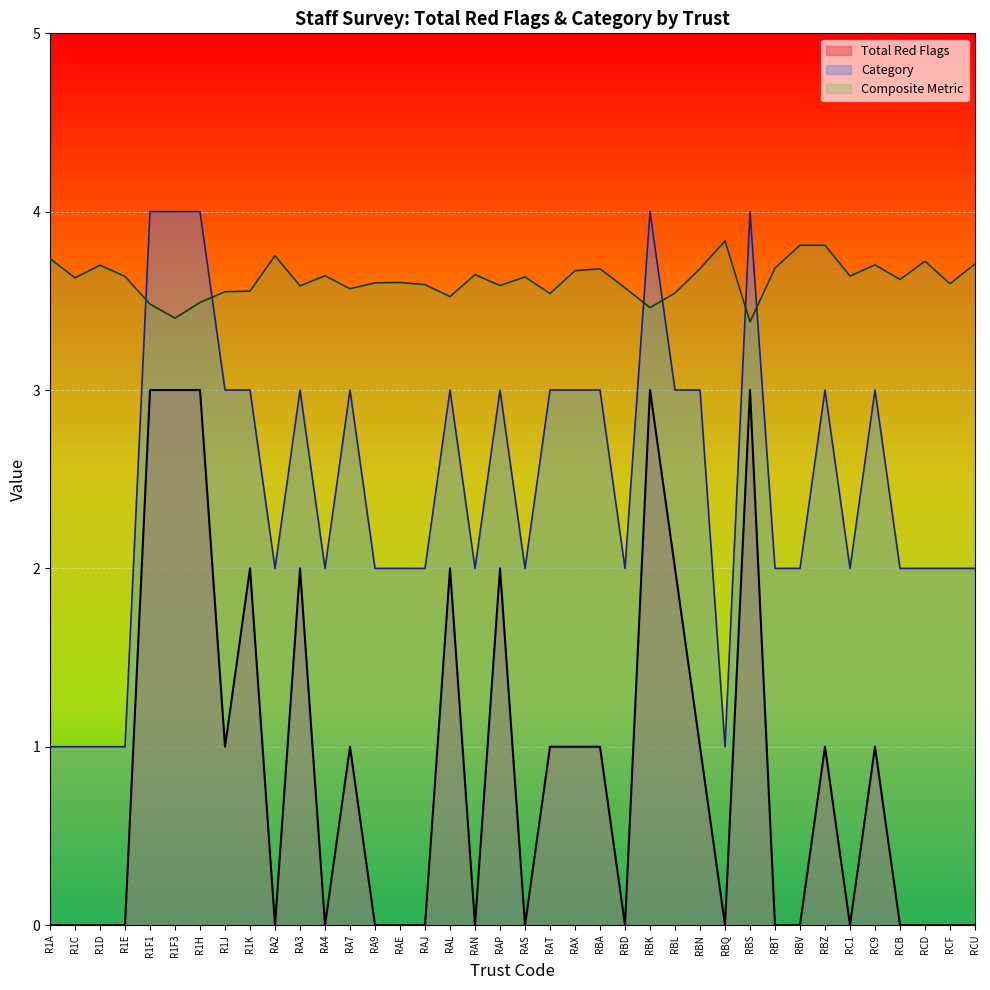

Reading left to right, list all the values displayed in this chart.

Category: R1A=1.0	R1C=1.0	R1D=1.0	R1E=1.0	R1F1=4.0	R1F3=4.0	R1H=4.0	R1J=3.0	R1K=3.0	RA2=2.0	RA3=3.0	RA4=2.0	RA7=3.0	RA9=2.0	RAE=2.0	RAJ=2.0	RAL=3.0	RAN=2.0	RAP=3.0	RAS=2.0	RAT=3.0	RAX=3.0	RBA=3.0	RBD=2.0	RBK=4.0	RBL=3.0	RBN=3.0	RBQ=1.0	RBS=4.0	RBT=2.0	RBV=2.0	RBZ=3.0	RC1=2.0	RC9=3.0	RCB=2.0	RCD=2.0	RCF=2.0	RCU=2.0
Total Red Flags: R1A=0.0	R1C=0.0	R1D=0.0	R1E=0.0	R1F1=3.0	R1F3=3.0	R1H=3.0	R1J=1.0	R1K=2.0	RA2=0.0	RA3=2.0	RA4=0.0	RA7=1.0	RA9=0.0	RAE=0.0	RAJ=0.0	RAL=2.0	RAN=0.0	RAP=2.0	RAS=0.0	RAT=1.0	RAX=1.0	RBA=1.0	RBD=0.0	RBK=3.0	RBL=2.0	RBN=1.0	RBQ=0.0	RBS=3.0	RBT=0.0	RBV=0.0	RBZ=1.0	RC1=0.0	RC9=1.0	RCB=0.0	RCD=0.0	RCF=0.0	RCU=0.0
Composite Metric: R1A=3.7	R1C=3.6	R1D=3.7	R1E=3.6	R1F1=3.5	R1F3=3.4	R1H=3.5	R1J=3.6	R1K=3.6	RA2=3.8	RA3=3.6	RA4=3.6	RA7=3.6	RA9=3.6	RAE=3.6	RAJ=3.6	RAL=3.5	RAN=3.6	RAP=3.6	RAS=3.6	RAT=3.5	RAX=3.7	RBA=3.7	RBD=3.6	RBK=3.5	RBL=3.5	RBN=3.7	RBQ=3.8	RBS=3.4	RBT=3.7	RBV=3.8	RBZ=3.8	RC1=3.6	RC9=3.7	RCB=3.6	RCD=3.7	RCF=3.6	RCU=3.7